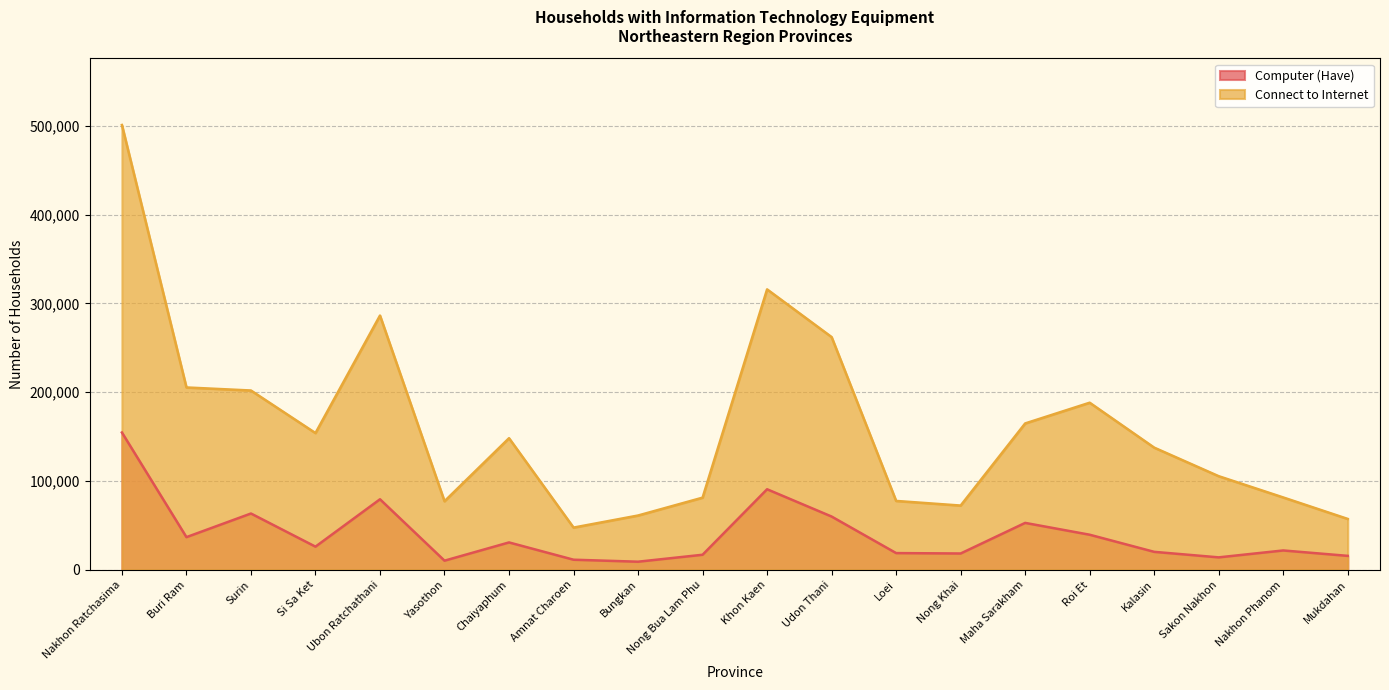

True or false: Connect to Internet and Computer (Have) intersect in this chart.

False